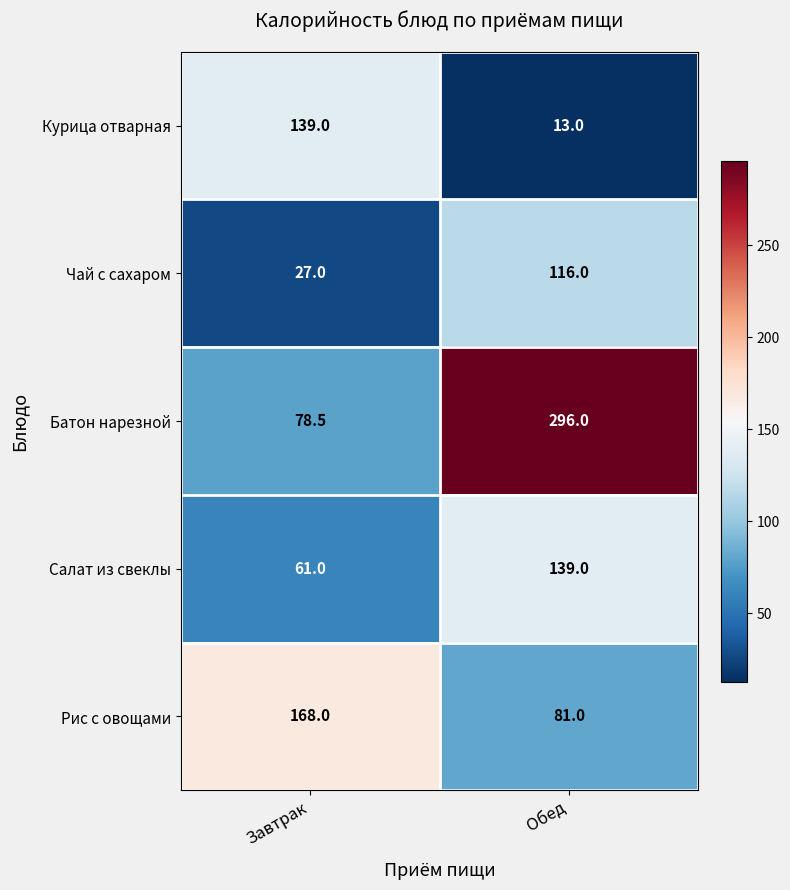

What is the maximum value shown in the chart?

296.0